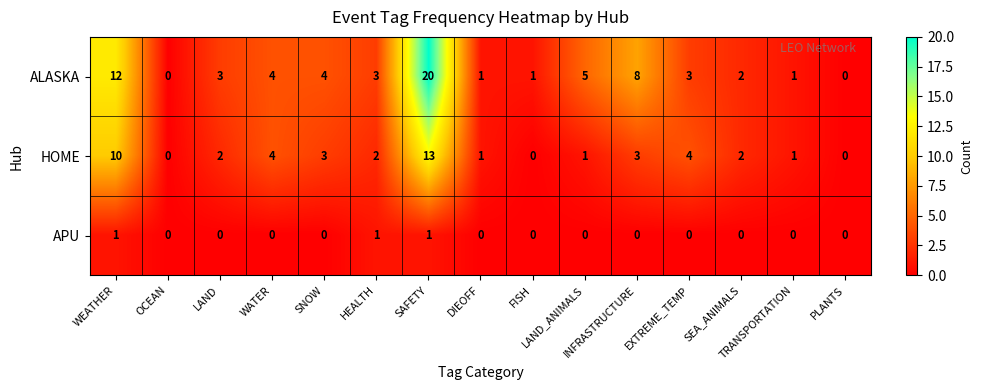

Which series has the largest range (max minus min)?

ALASKA